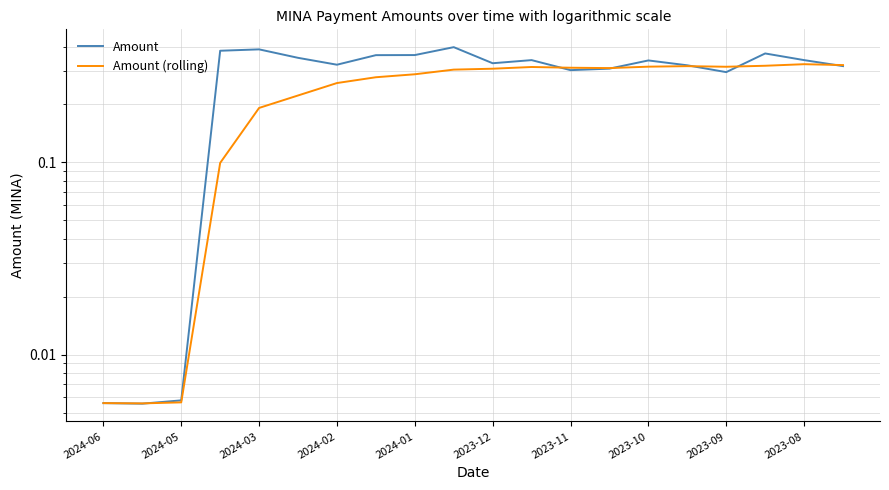

At which label is Amount (rolling) closest to 0?

2024-05